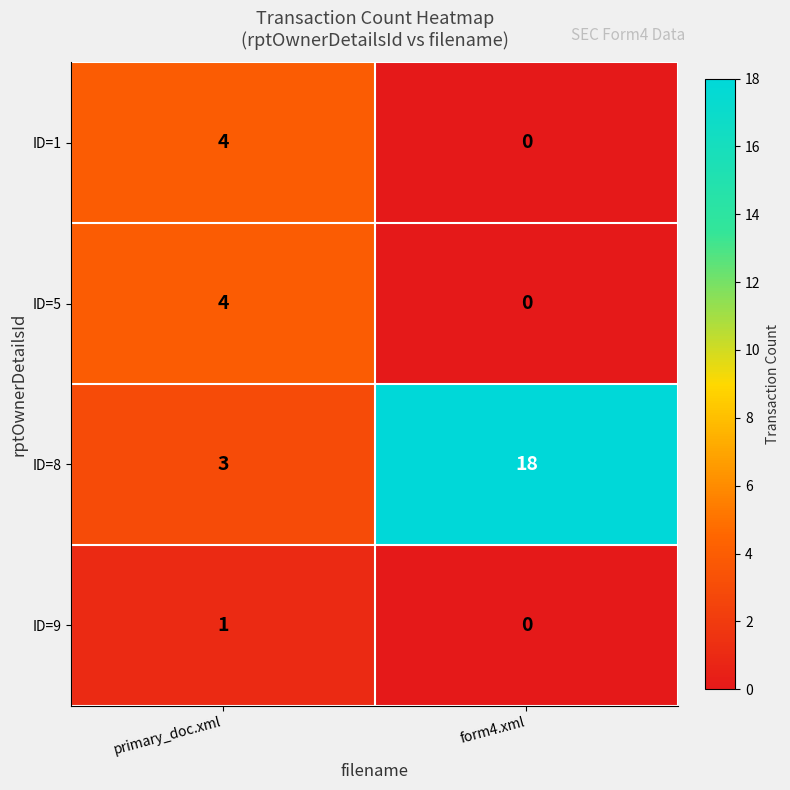

How many data points does each series have?

2